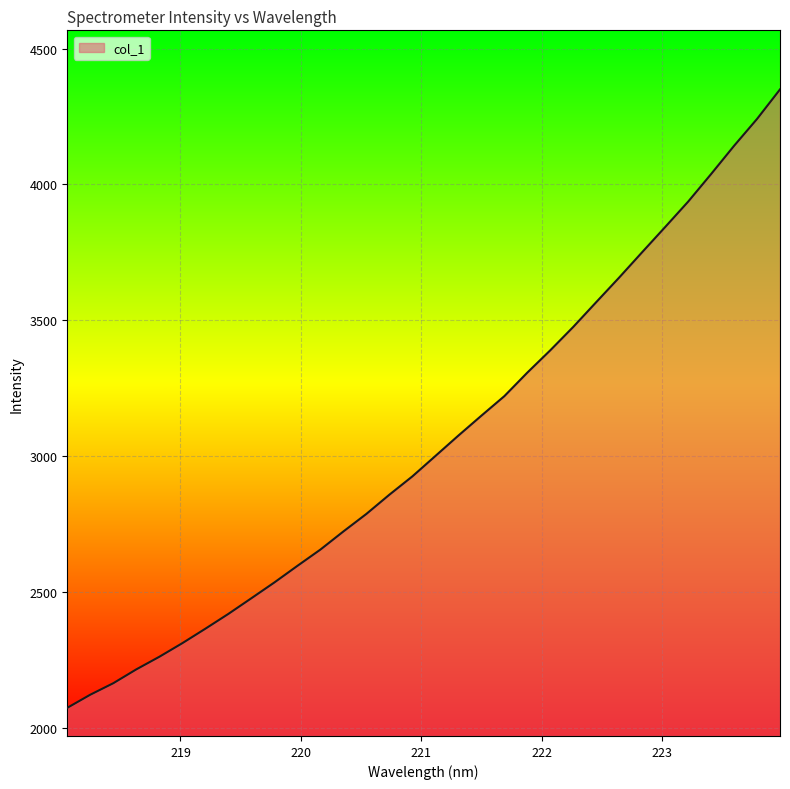

True or false: there are more than 2 points higher than both neighbors.

False